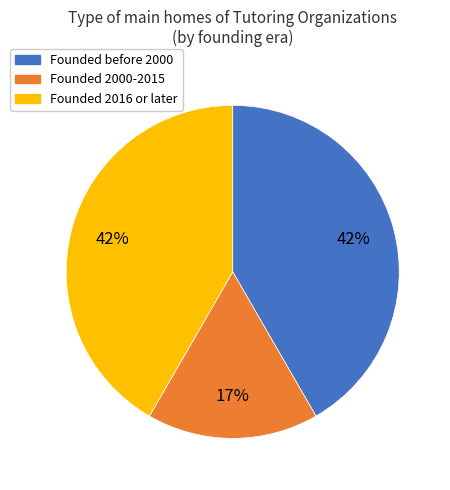

Is there any slice that represents more than half of the pie?

No